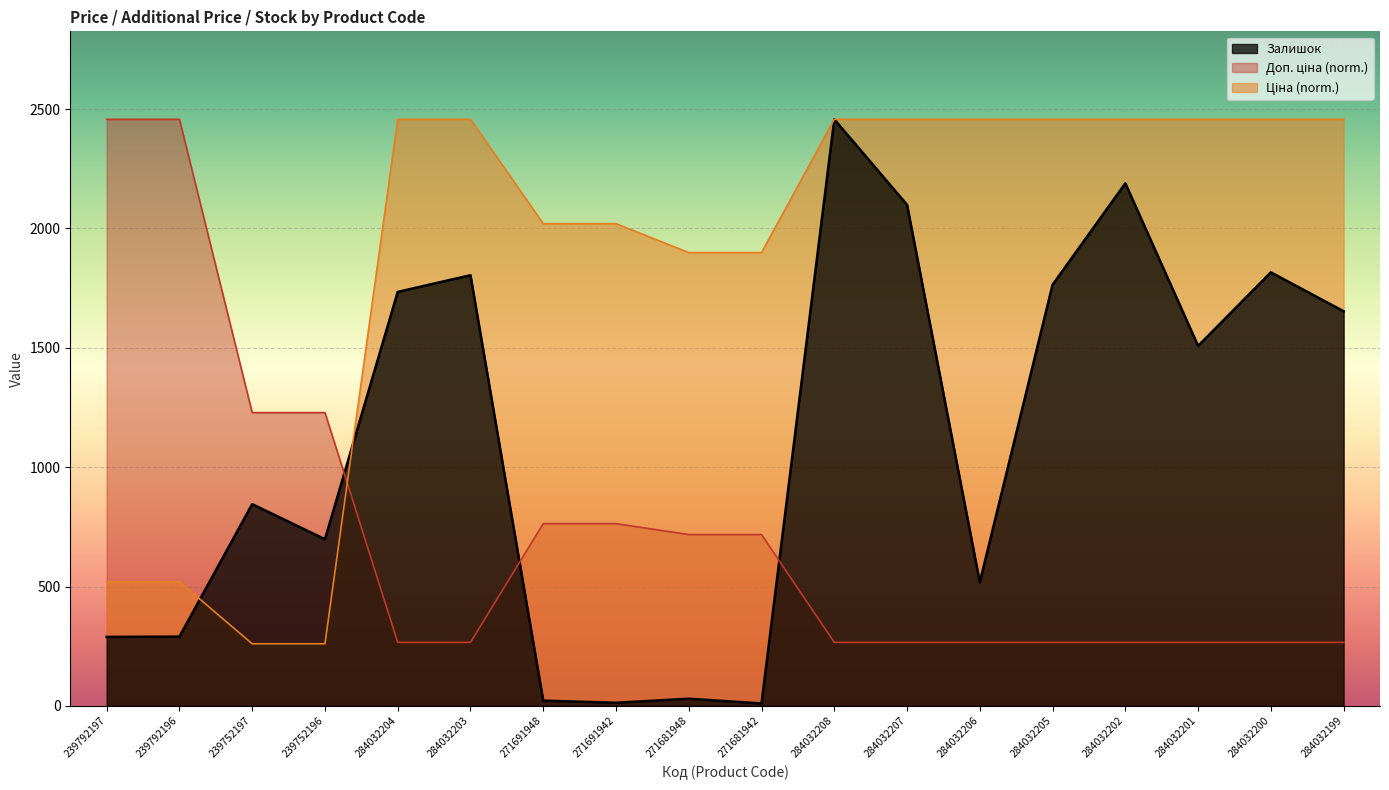

Reading left to right, list all the values displayed in this chart.

Ціна: 520.1	520.1	260.1	260.1	2457.0	2457.0	2019.9	2019.9	1898.9	1898.9	2457.0	2457.0	2457.0	2457.0	2457.0	2457.0	2457.0	2457.0
Доп. ціна: 2457.0	2457.0	1228.5	1228.5	266.0	266.0	763.4	763.4	717.6	717.6	266.0	266.0	266.0	266.0	266.0	266.0	266.0	266.0
Залишок: 289.0	290.0	845.0	698.0	1734.0	1804.0	22.0	13.0	30.0	10.0	2457.0	2099.0	518.0	1764.0	2189.0	1508.0	1816.0	1653.0